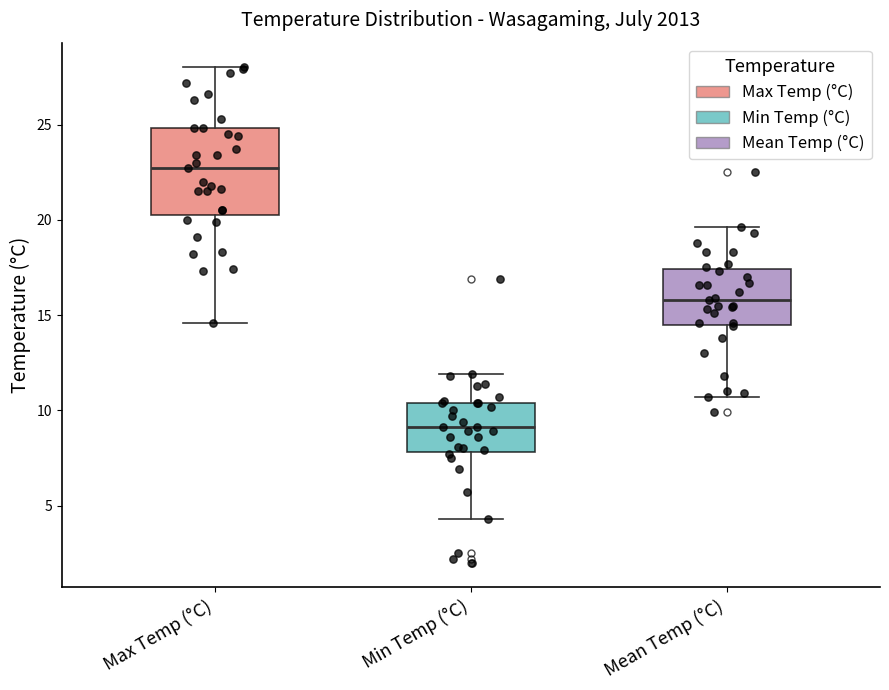

Reading left to right, read every box against the y-axis: the position of its median line, the range the box covers, and the ends of its whiskers. The values are not printed on the chart, so give them approximately, as read against the axis.

Max Temp (°C): median 22.5, box 20.5 to 25.0, whiskers 14.5 to 28.0
Min Temp (°C): median 9.0, box 8.0 to 10.5, whiskers 4.5 to 12.0
Mean Temp (°C): median 16.0, box 14.5 to 17.5, whiskers 10.5 to 19.5